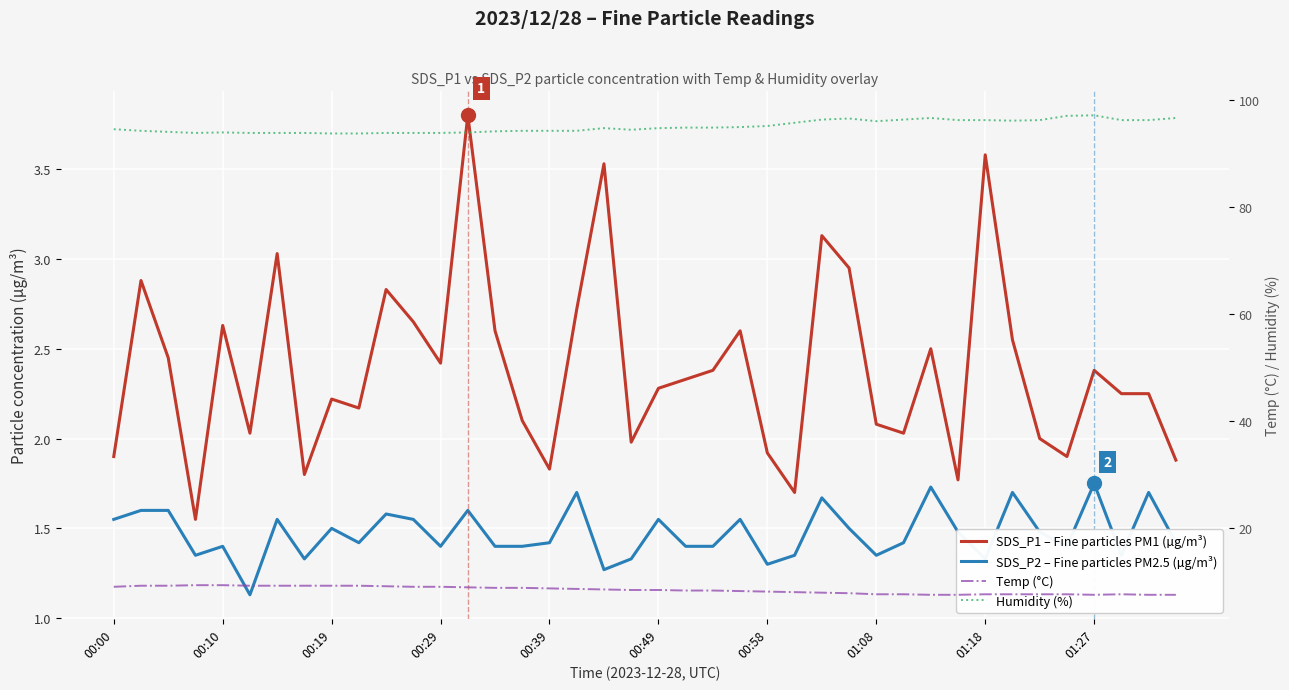

How many lines are shown in the chart?

4